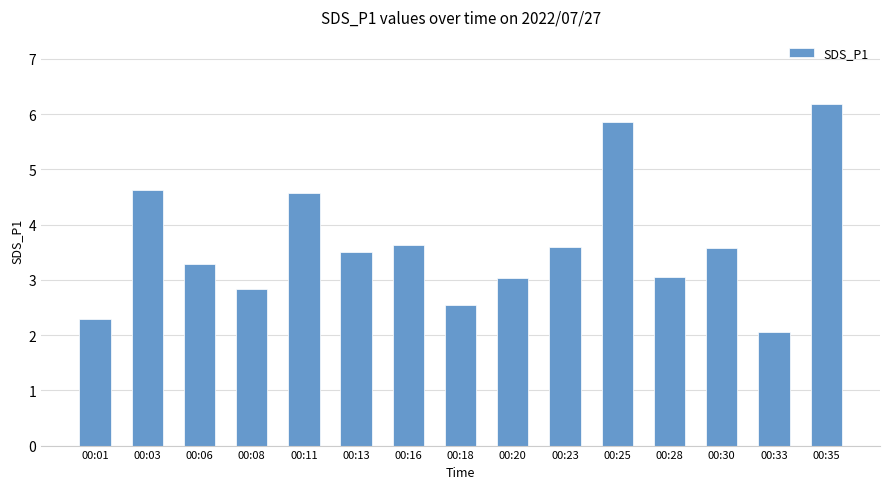

How many values exceed 3?

11